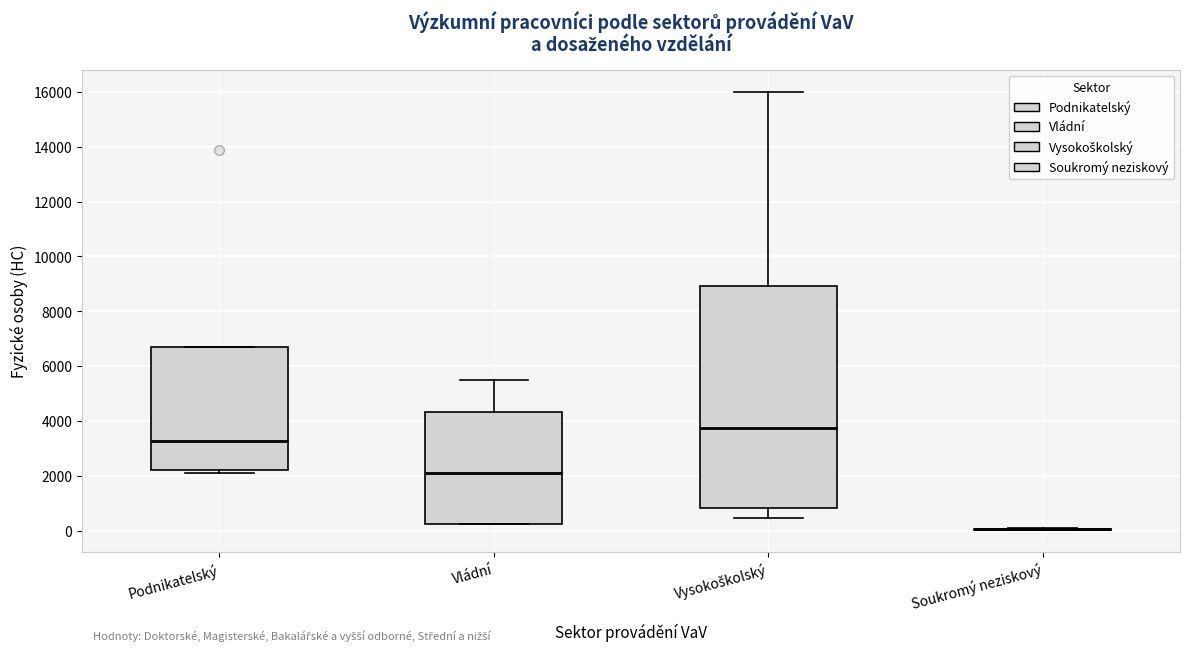

Reading left to right, transcribe this box plot: for each box, give where its median line is, the range the box spans, and where its two whiskers end, as read against the y-axis. The values are not printed on the chart, so give them approximately, as read against the axis.

Podnikatelský: median 3200, box 2200 to 6800, whiskers 2000 to 6800
Vládní: median 2000, box 200 to 4400, whiskers 200 to 5400
Vysokoškolský: median 3800, box 800 to 9000, whiskers 400 to 16000
Soukromý neziskový: box collapsed to a line at 0, whiskers 0 to 200